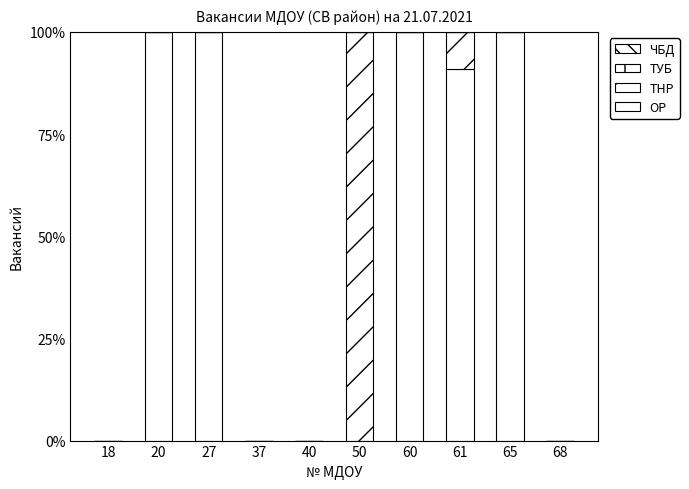

How many data points in ОР are above 90?

5